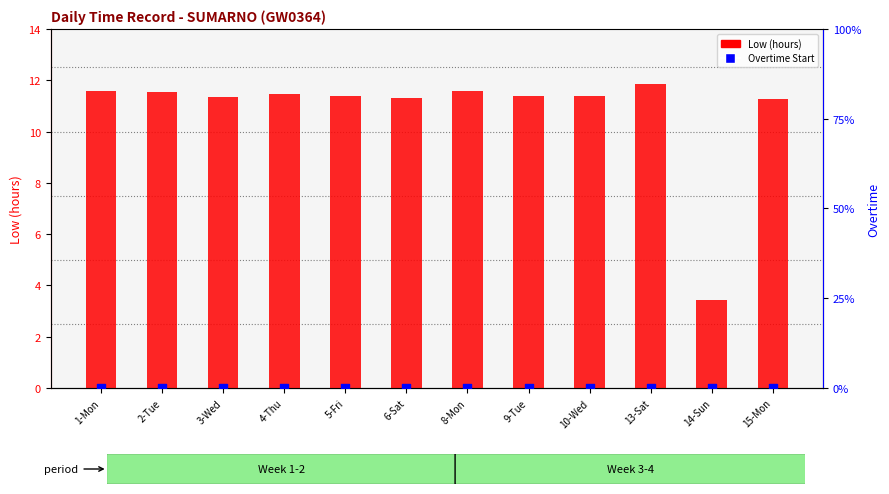

What are all the series names shown in the legend?

Low (hours), Overtime Start